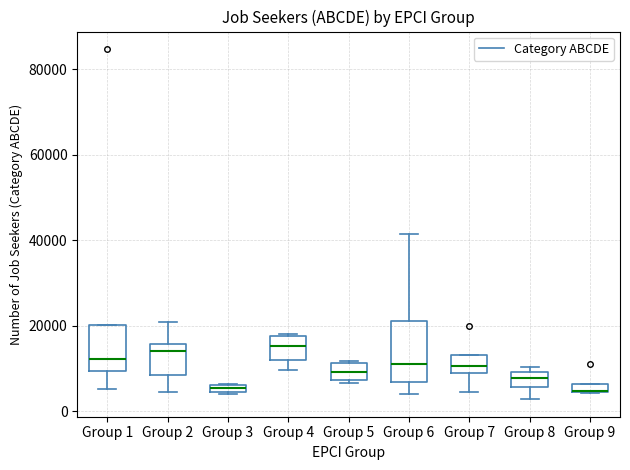

Where does the median line of the box for Group 2 sit on the y-axis? The values are not printed on the chart, so give them approximately, as read against the axis.

14000